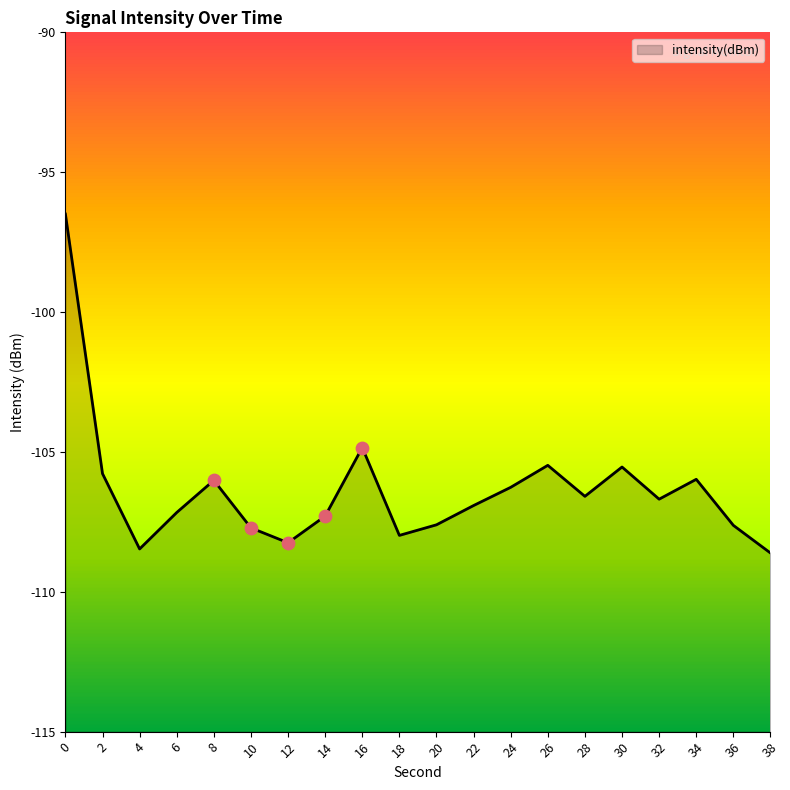

Between 6 and 2, which is larger?

2